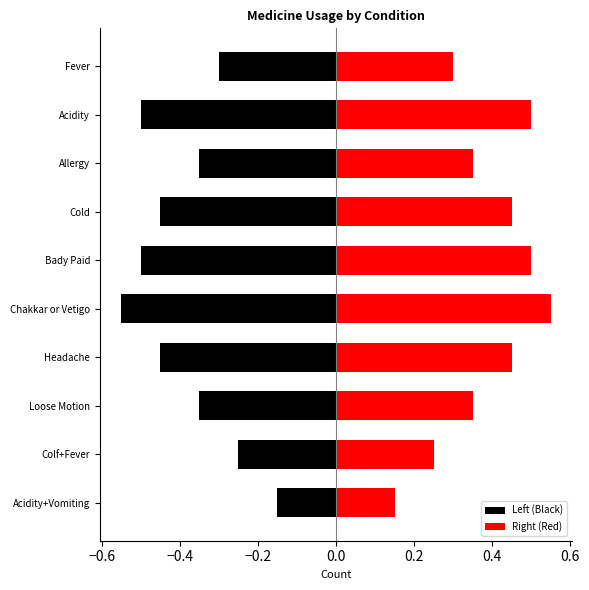

Rank the series at Cold from lowest to highest value.

Left (Black), Right (Red)